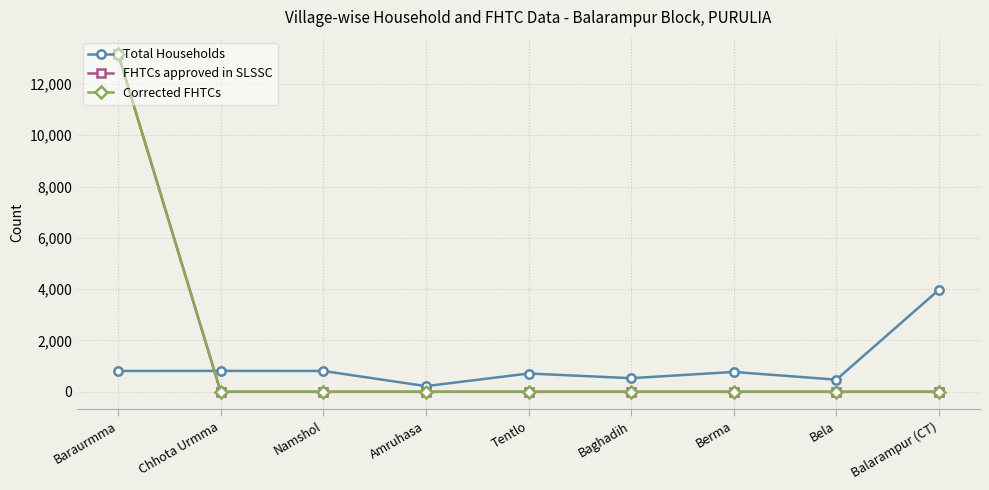

Where is the first local maximum for Total Households?

Chhota Urmma